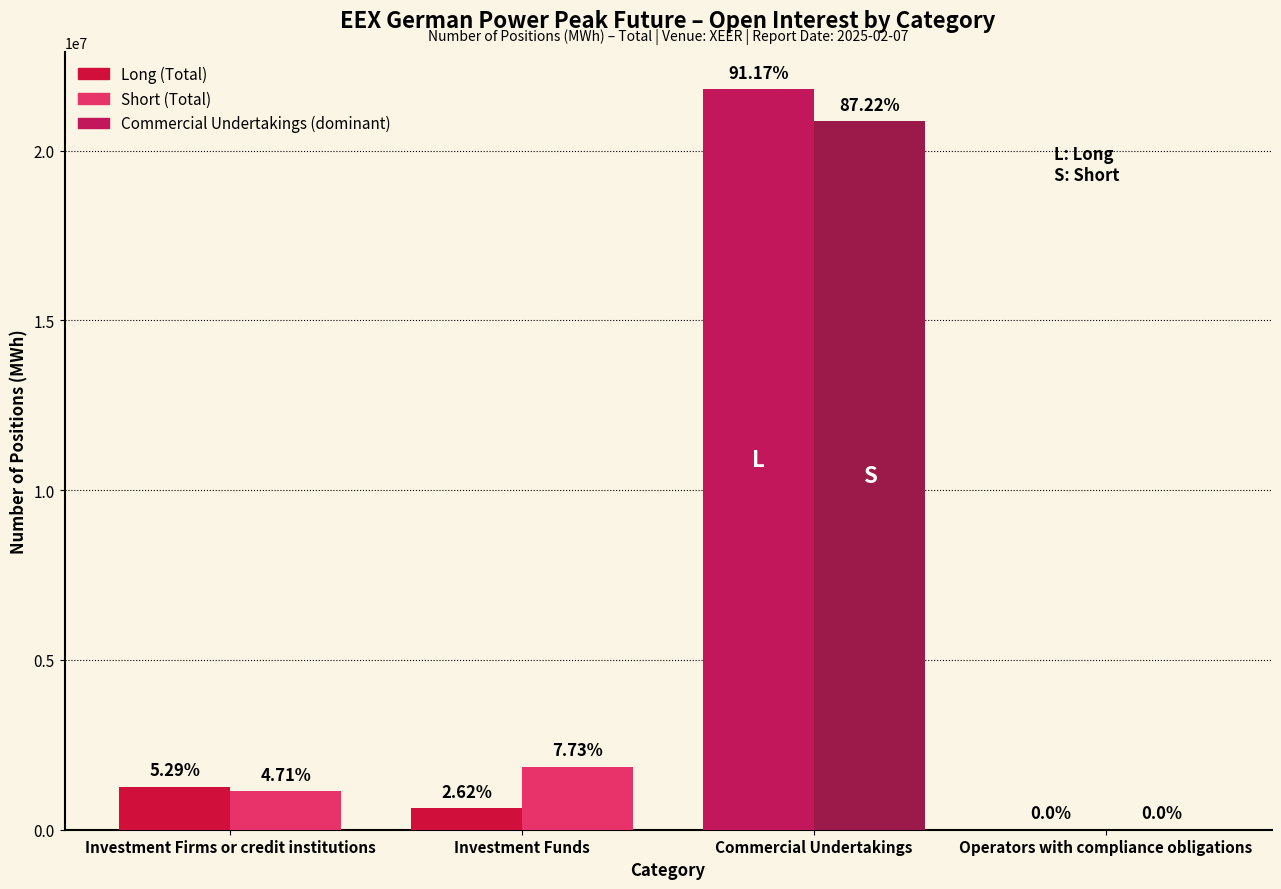

Where is Short (Total) nearest to the value 10436856?

Investment Funds